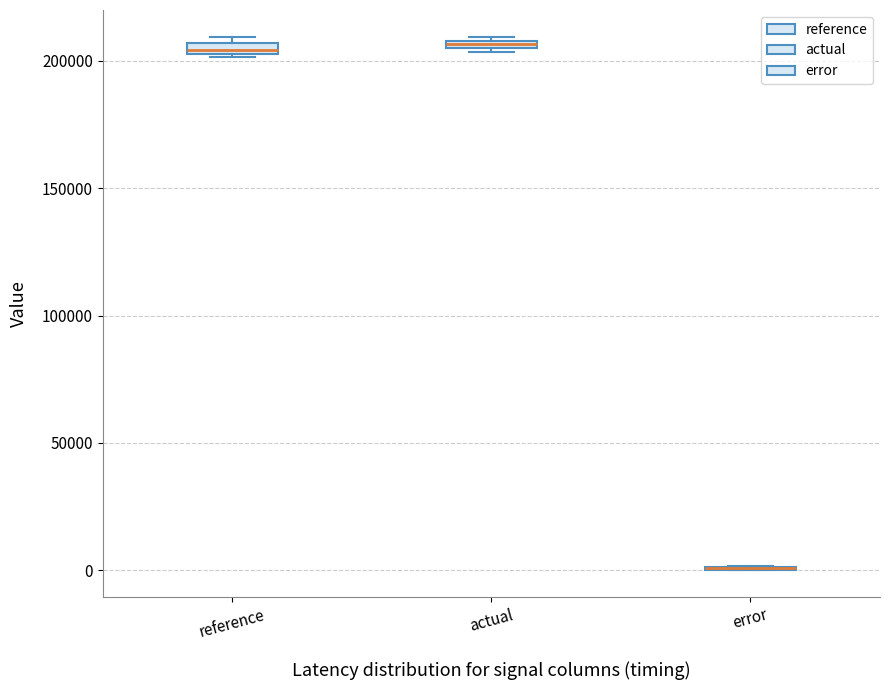

Where is the lower edge of the box for actual on the y-axis? The values are not printed on the chart, so give them approximately, as read against the axis.

205000